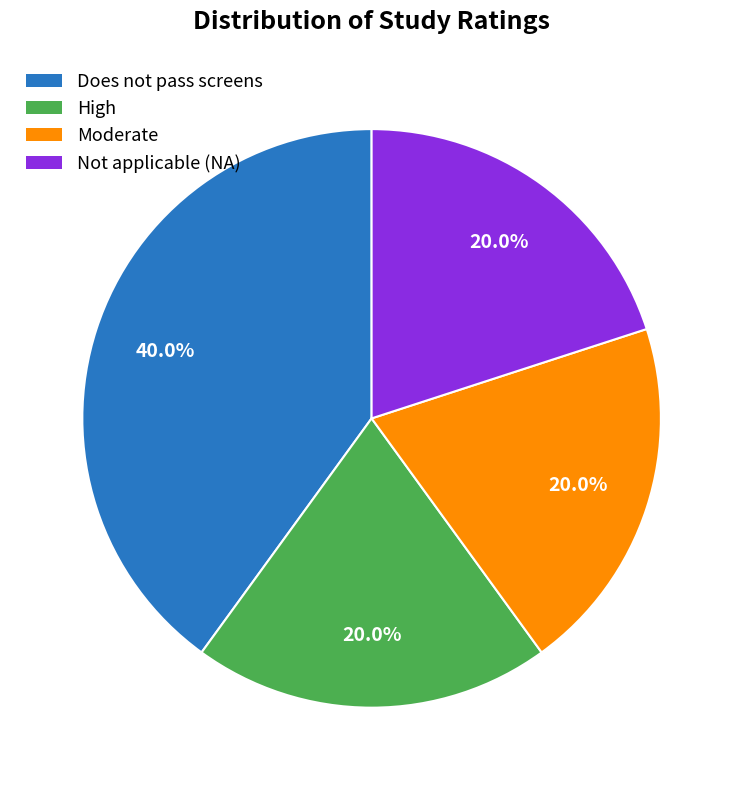

To the nearest percent, what is the difference between the largest and smallest slice percentages?

20%